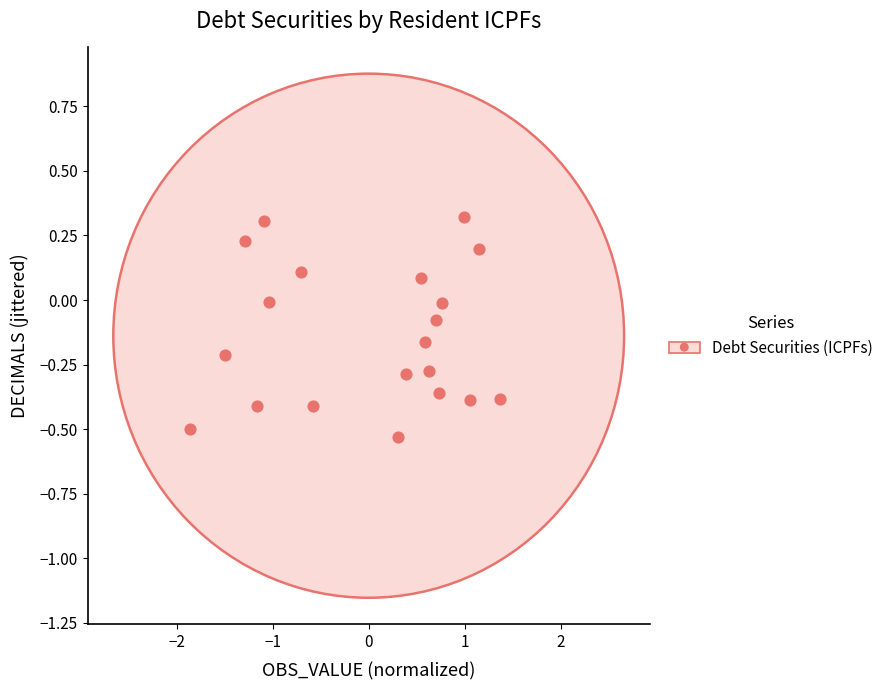

What is the range of Y values (max minus min)?

0.9